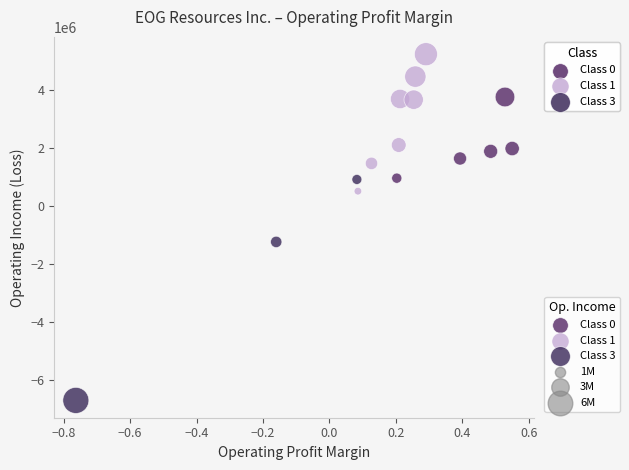

Which series reaches the maximum Y coordinate?

Class 1